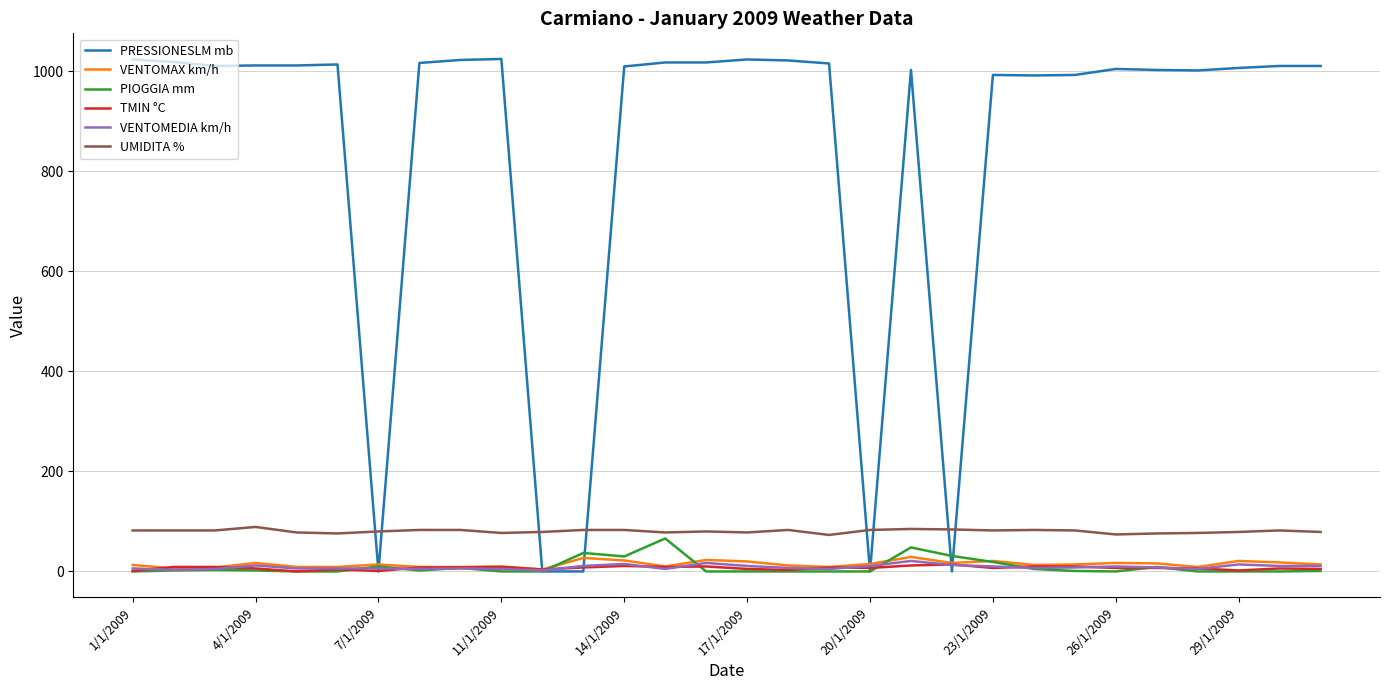

What is the greatest value displayed?

1025